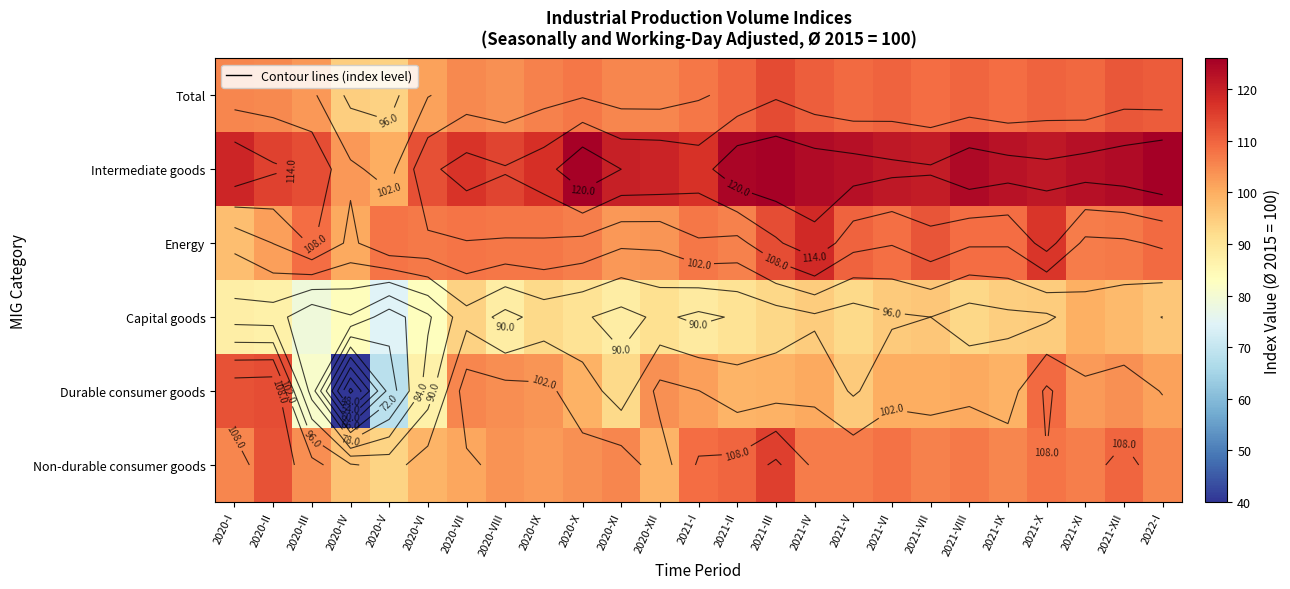

Which label corresponds to the largest value in the chart?

2022-I